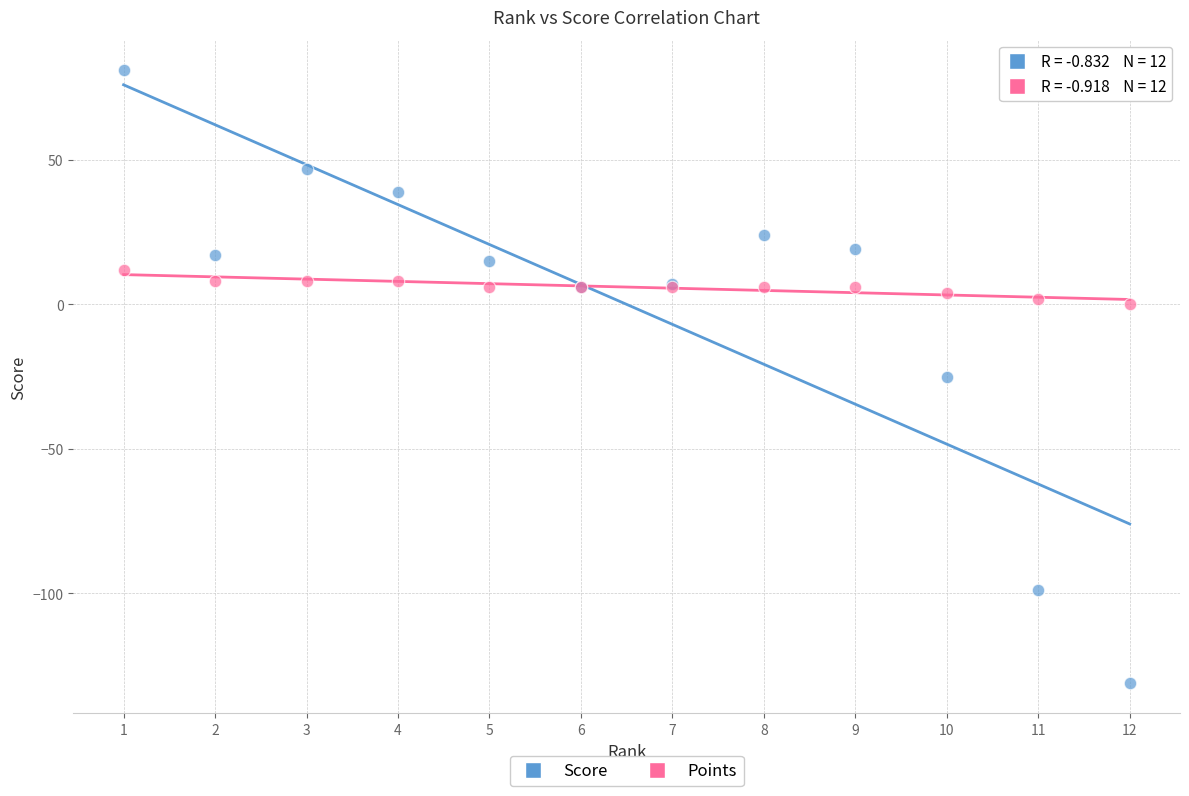

Which series contains the highest Y value?

Score